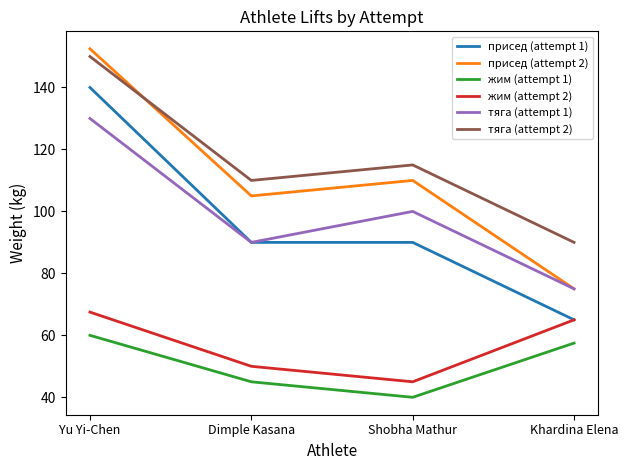

Count the number of categories in the chart.

4